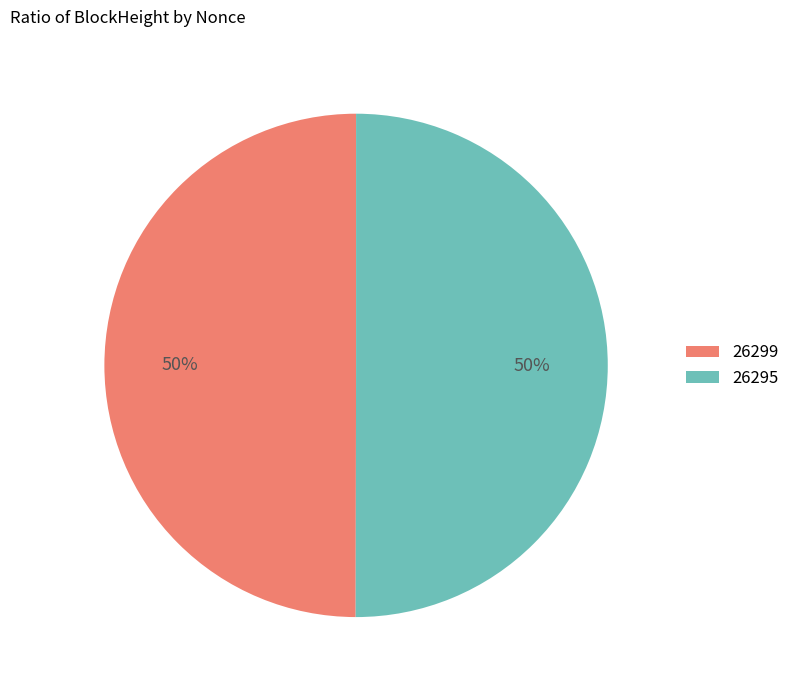

Is it true that 26295 is 89% of the pie?

False